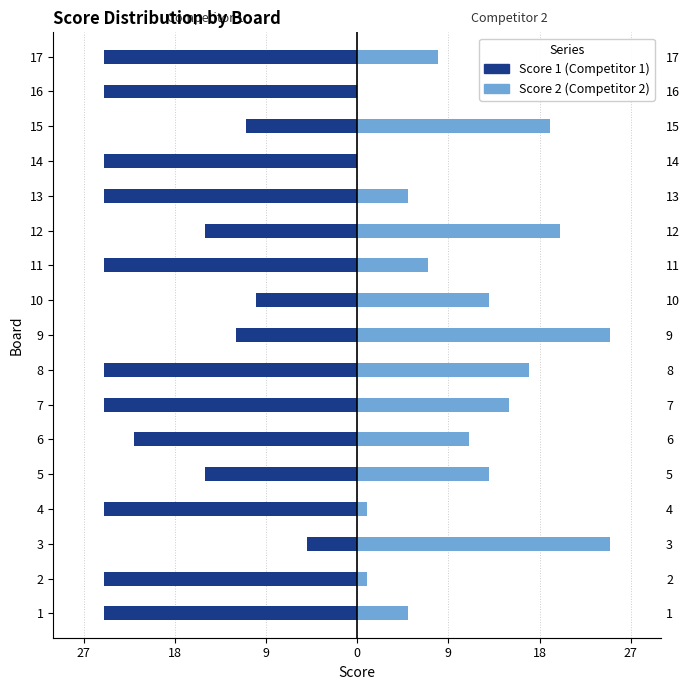

Are the bars grouped side by side (vs. stacked)?

Yes